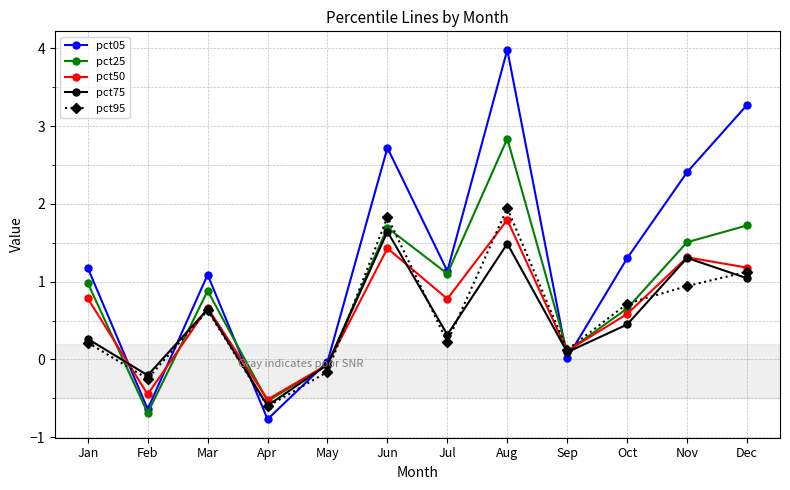

Where is the first local maximum for pct50?

Mar